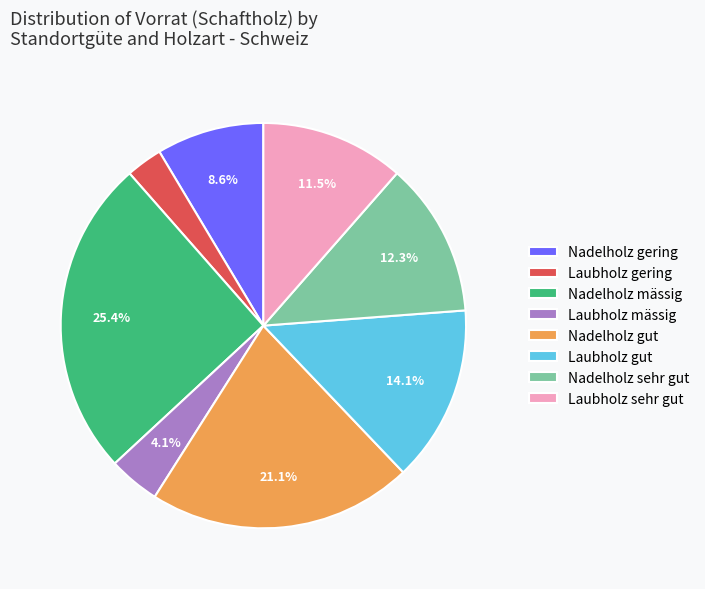

Rank the categories by value from lowest to highest.

Laubholz gering, Laubholz mässig, Nadelholz gering, Laubholz sehr gut, Nadelholz sehr gut, Laubholz gut, Nadelholz gut, Nadelholz mässig